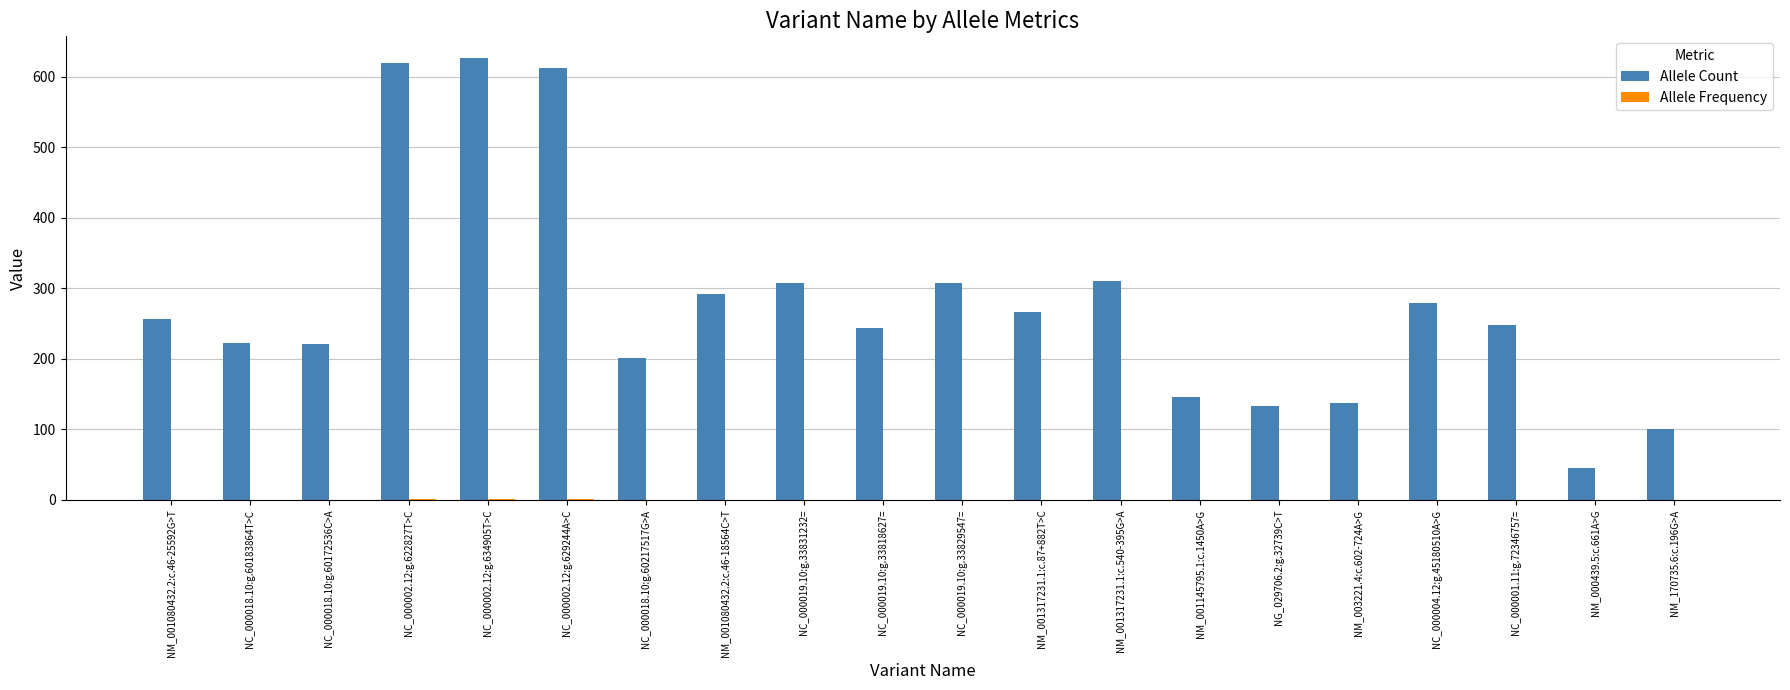

Between NC_000019.10:g.33818627= and NM_001317231.1:c.540-395G>A, which series saw the biggest shift?

Allele Count